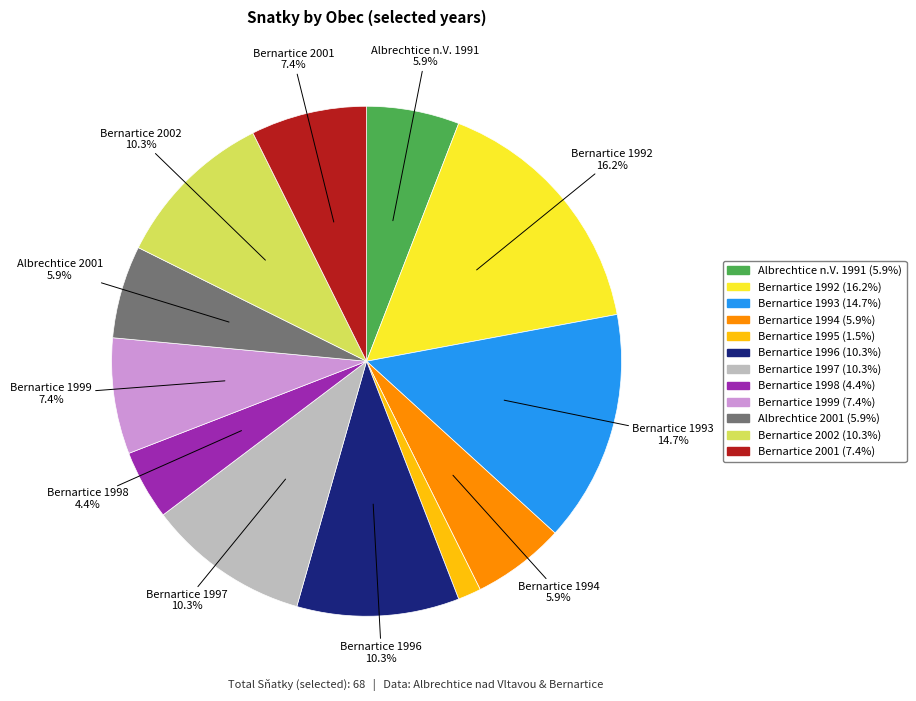

Is there any slice that represents more than half of the pie?

No